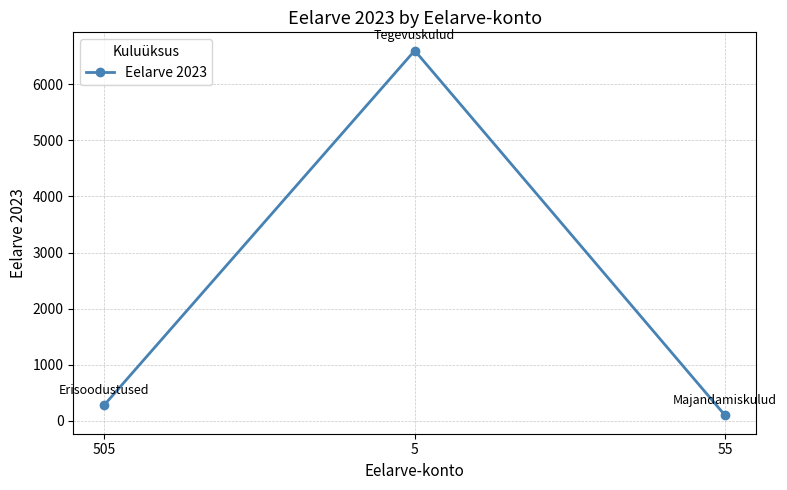

Reading left to right, extract all data points from this chart.

283	6600	95